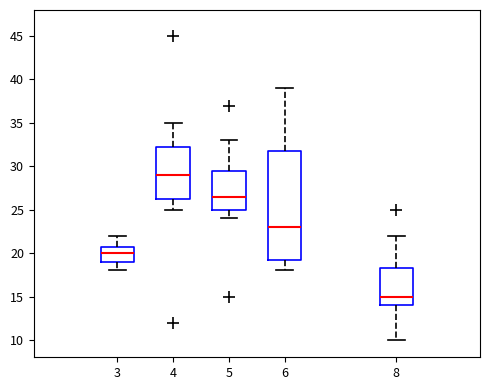

Reading left to right, read every box against the y-axis: the position of its median line, the range the box covers, and the ends of its whiskers. The values are not printed on the chart, so give them approximately, as read against the axis.

3: median 20.0, box 19.0 to 21.0, whiskers 18.0 to 22.0
4: median 29.0, box 26.5 to 32.5, whiskers 25.0 to 35.0
5: median 26.5, box 25.0 to 29.5, whiskers 24.0 to 33.0
6: median 23.0, box 19.5 to 32.0, whiskers 18.0 to 39.0
8: median 15.0, box 14.0 to 18.5, whiskers 10.0 to 22.0